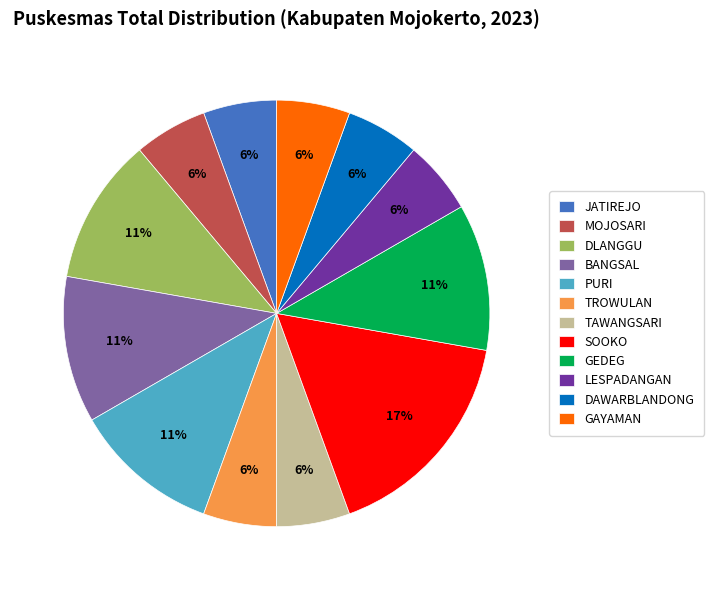

Is there any slice that represents more than half of the pie?

No